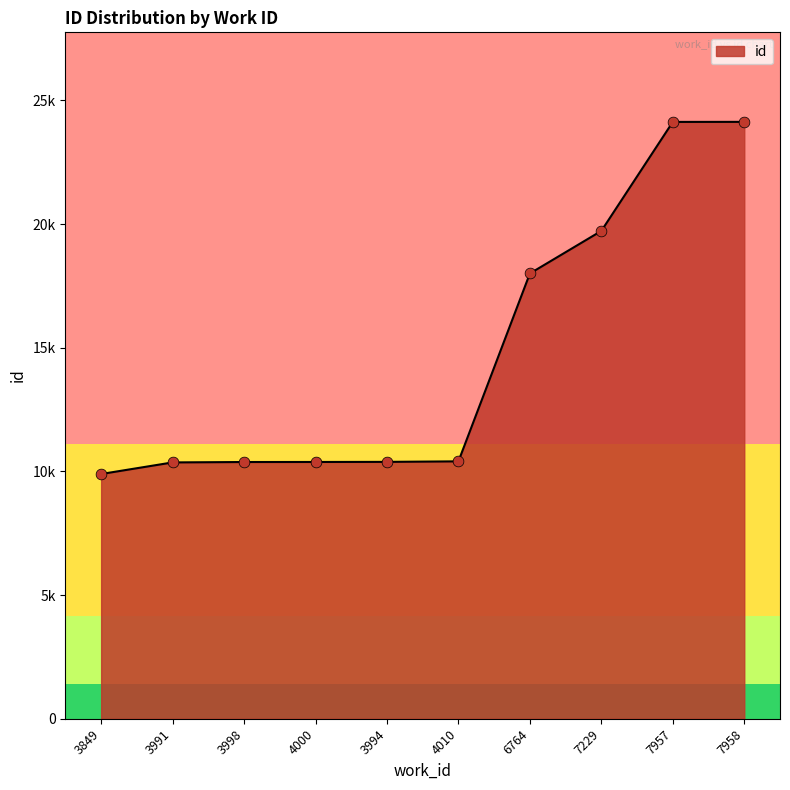

What is the change in value from 3849 to 6764?

+8108